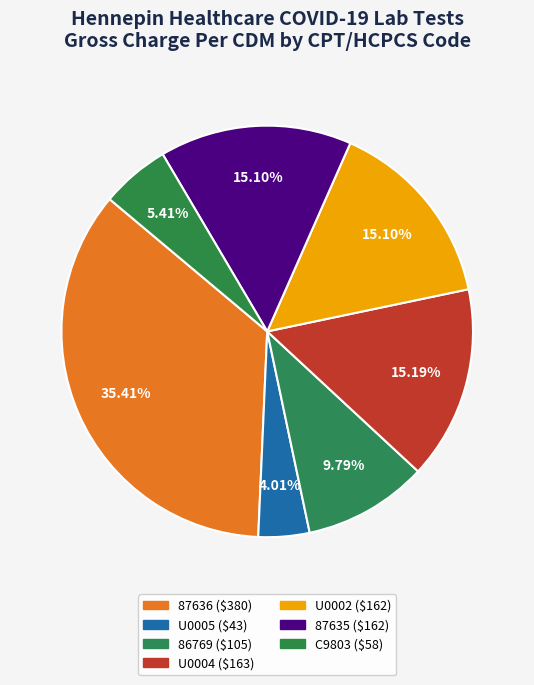

How many slices are in this pie chart?

7